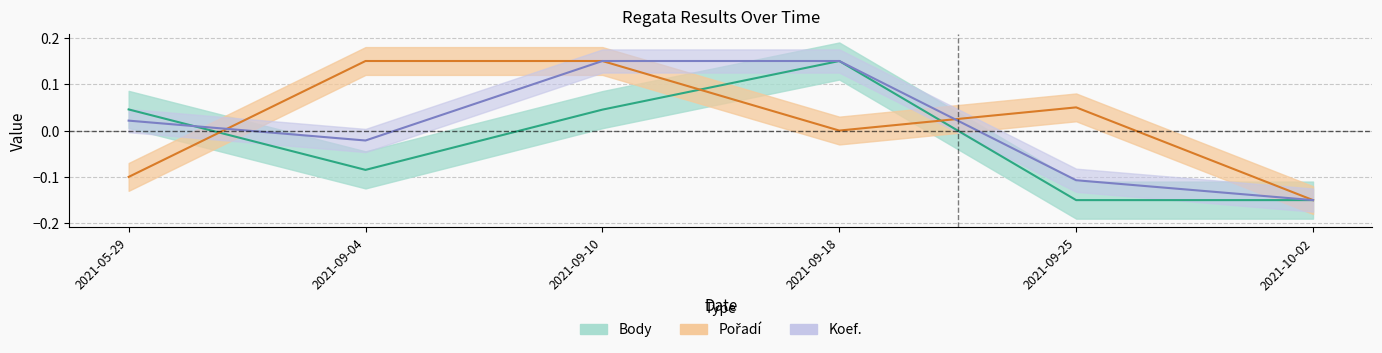

Which series ends up on top after the final intersection of Body and Pořadí?

Pořadí